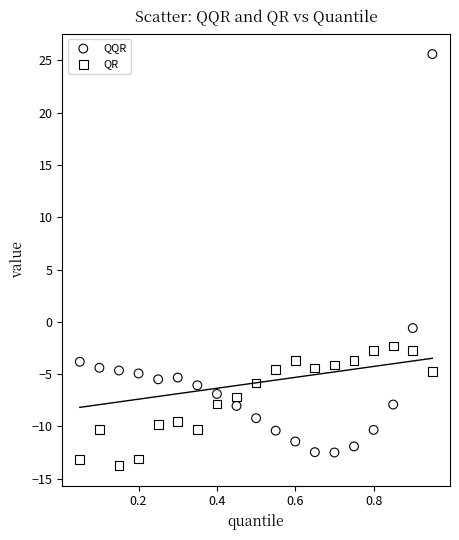

Which series reaches the maximum Y coordinate?

QQR